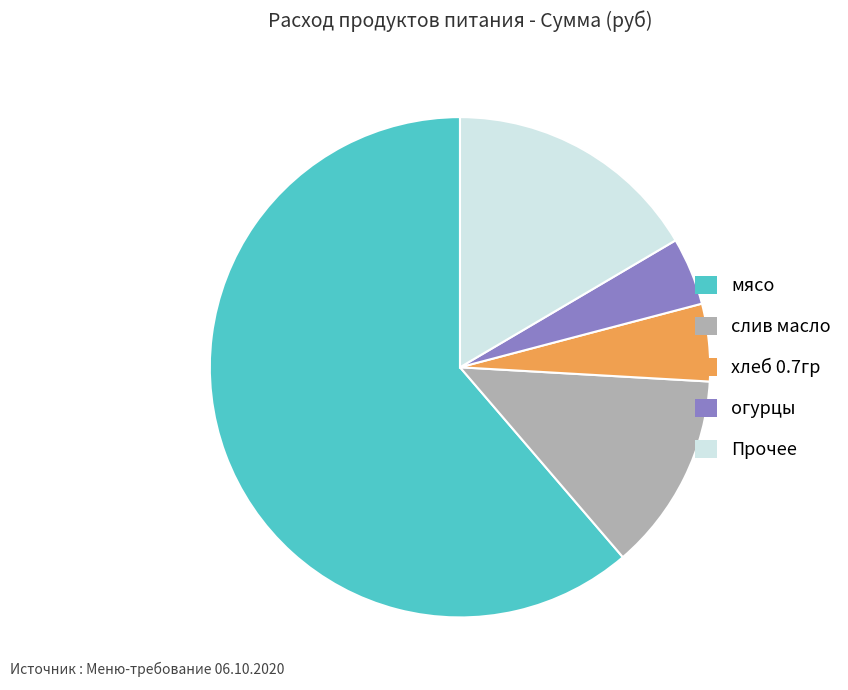

How many segments does this pie chart have?

5